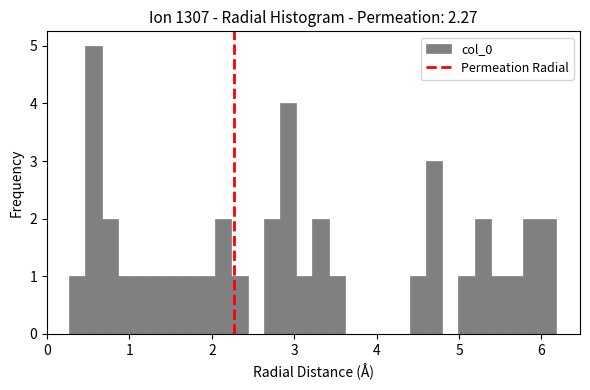

Around what value on the x-axis is the tallest bar? Give the approximate position of its centre, as read against the axis.

0.6